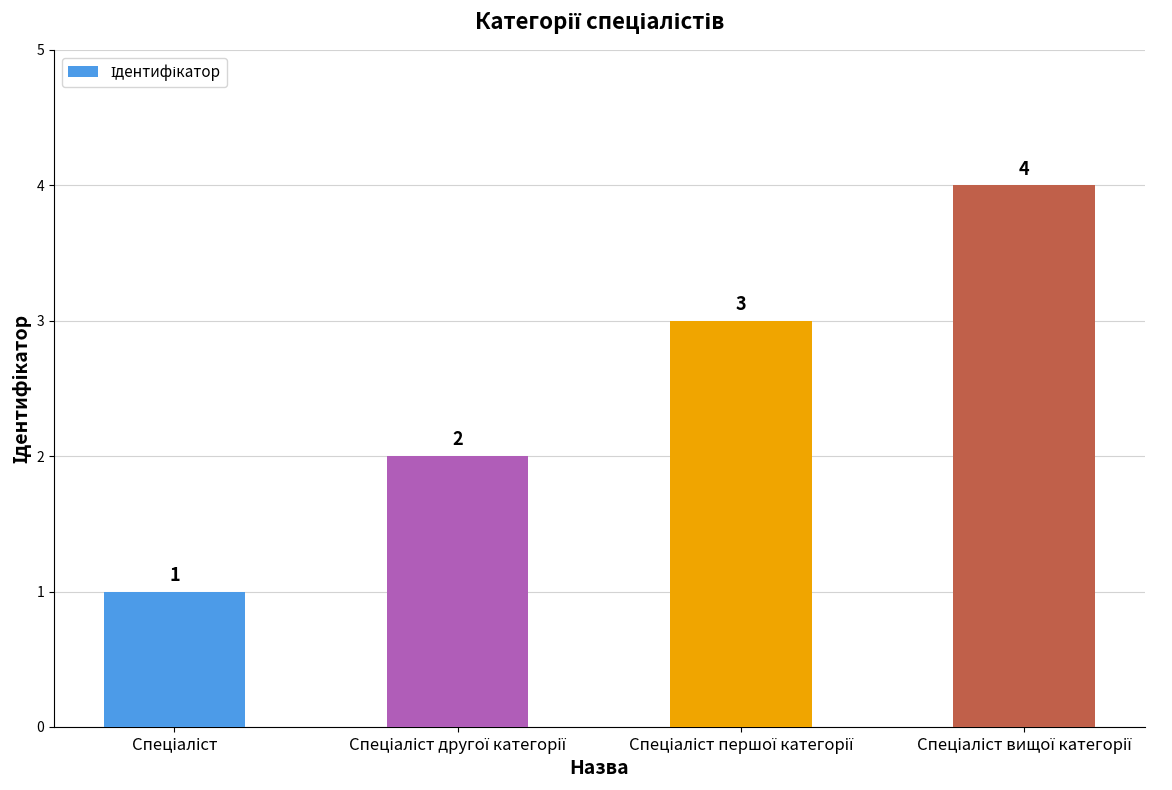

What is the minimum value shown in the chart?

1